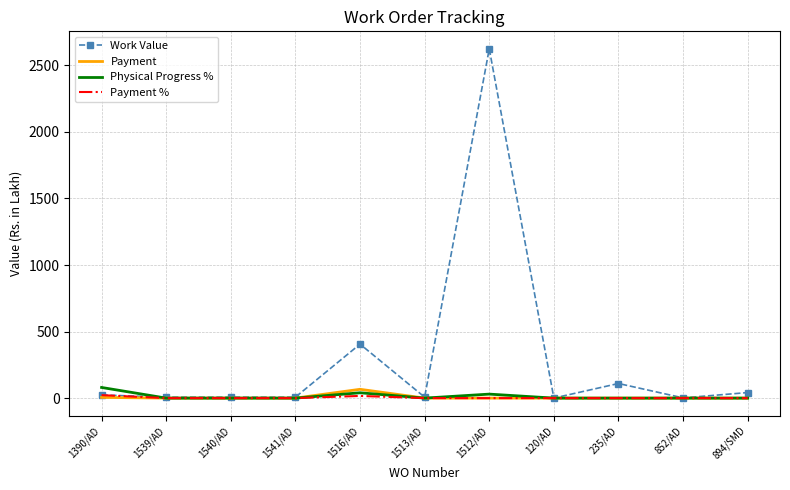

Is it true that Payment equals 0.0 at 235/AD?

True